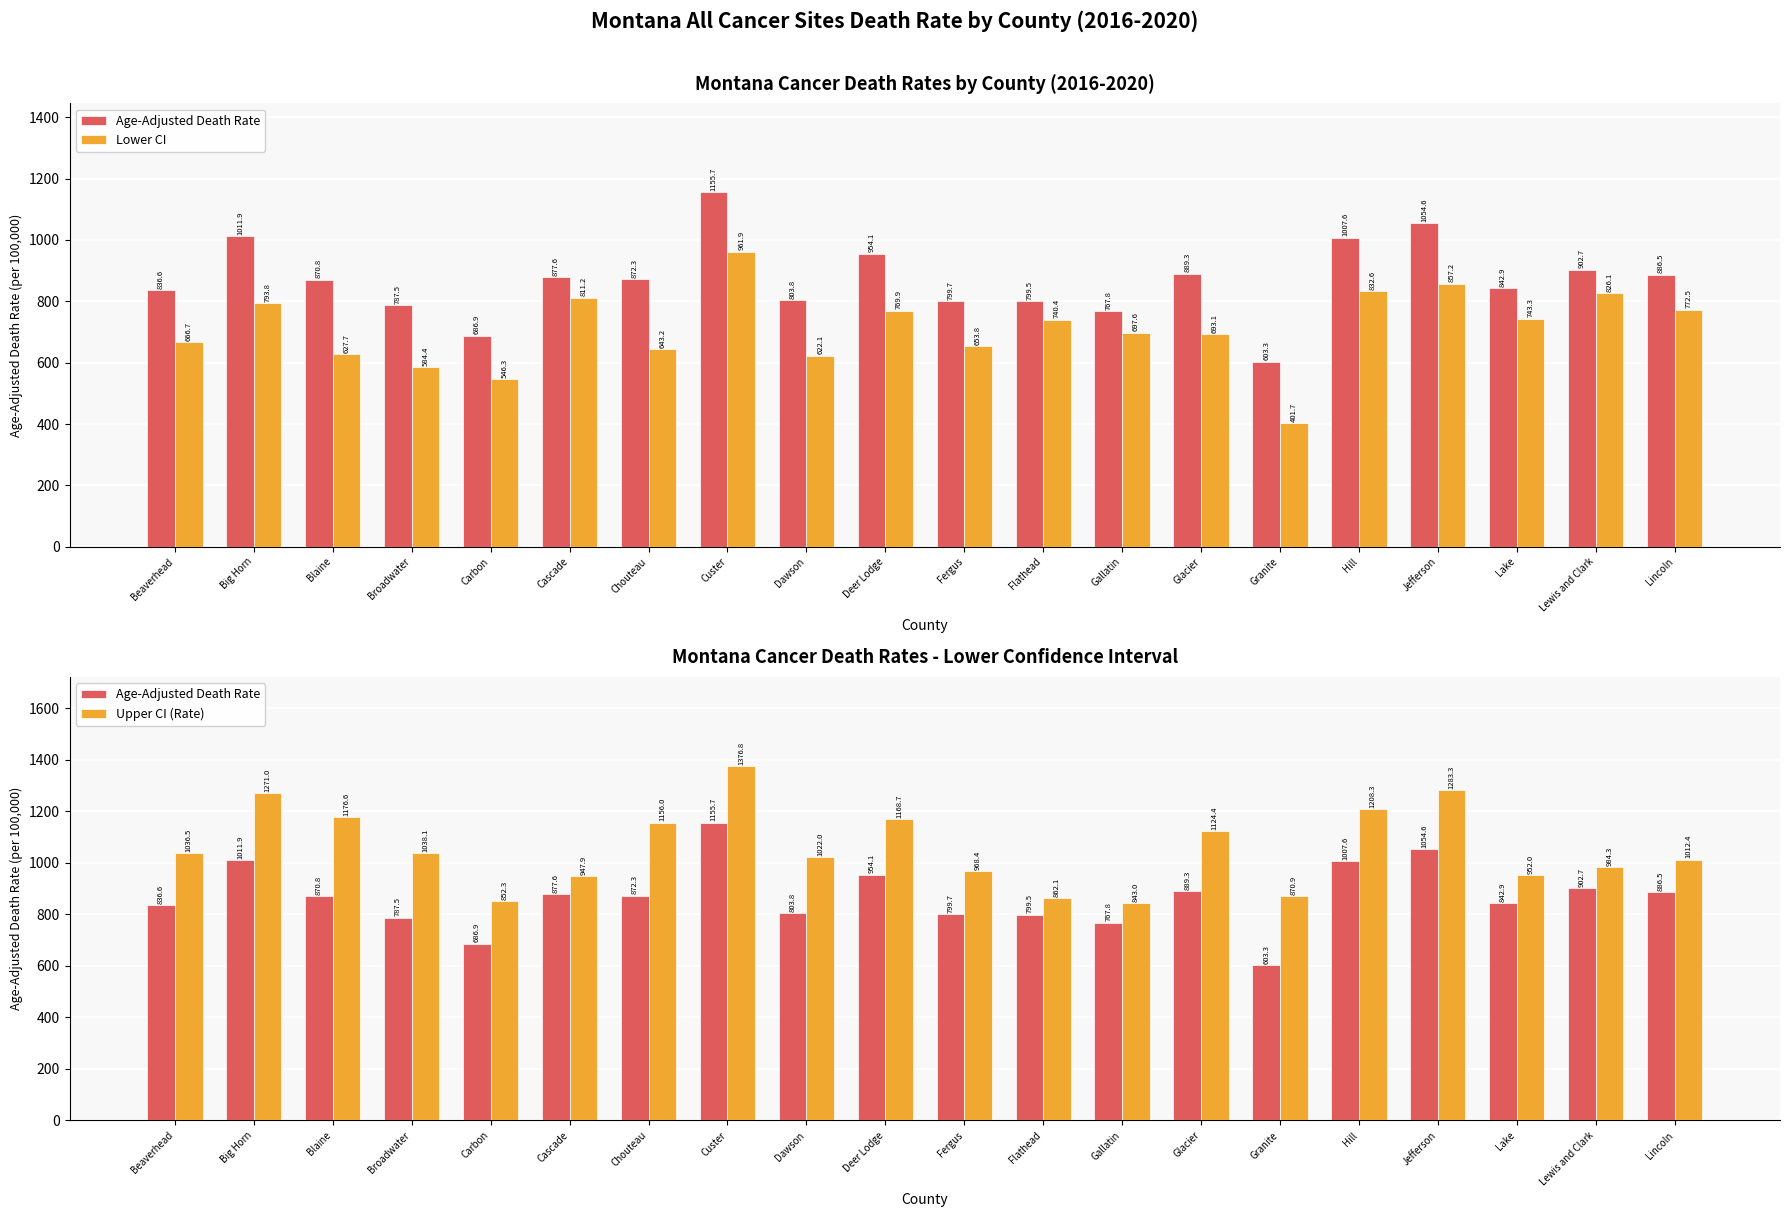

Is it true that Age-Adjusted Death Rate equals 803.8 at Dawson?

True